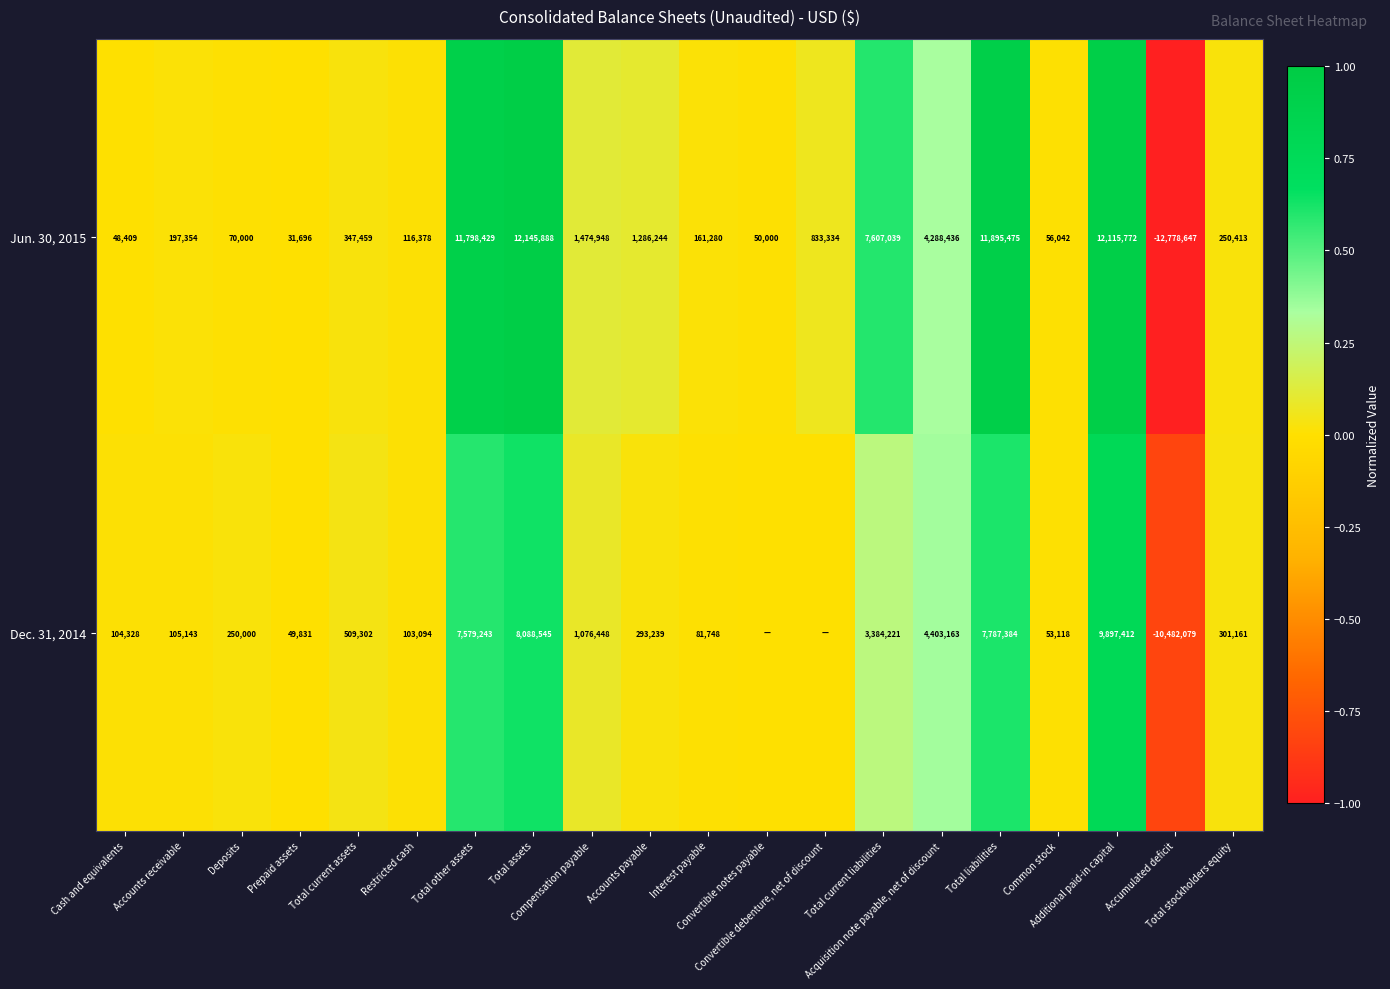

How many values in the Jun. 30, 2015 series are below 347459?

10